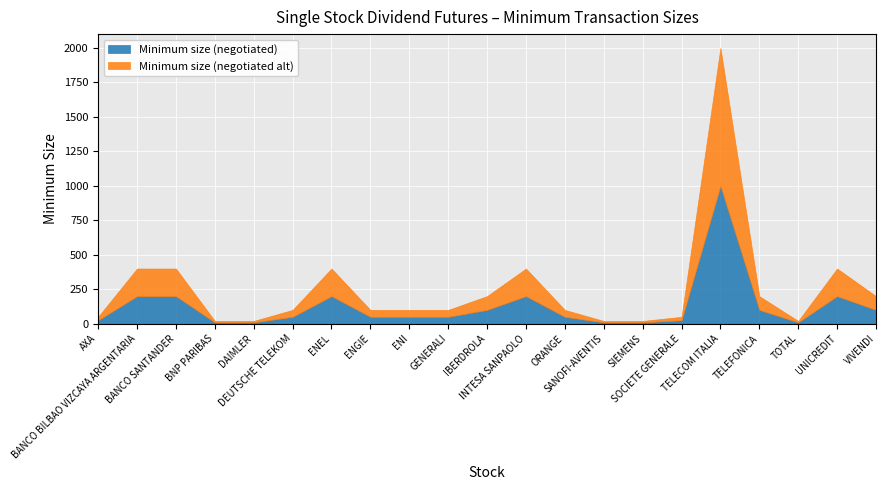

What is the sum of the Minimum size (negotiated alt) values at TELEFONICA and SIEMENS?

110